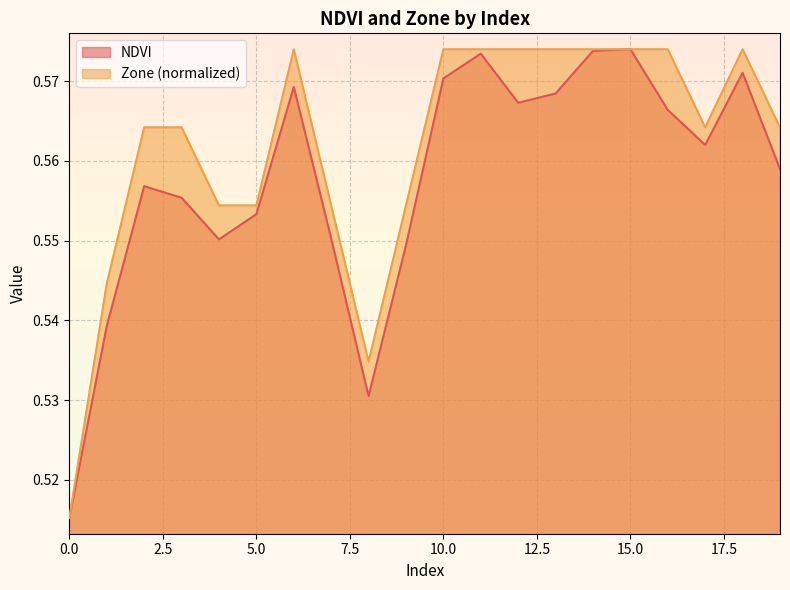

Rank the series by their maximum value, from highest to lowest.

NDVI, Zone